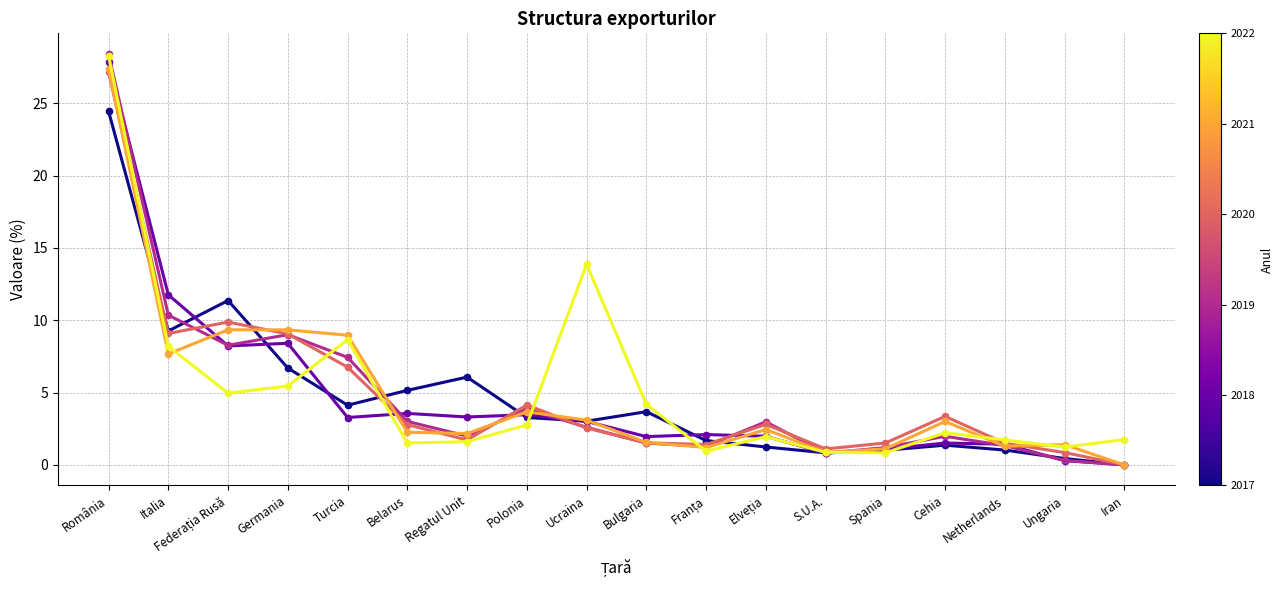

What is the spread (max minus min) of values at Belarus?

3.6